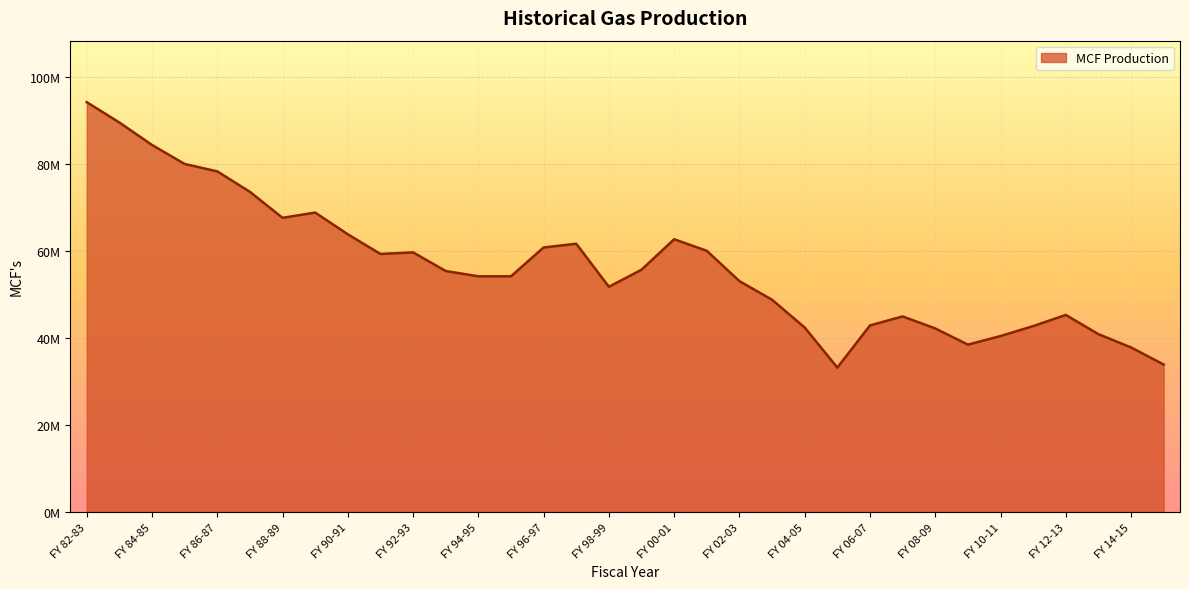

True or false: there are more than 1 points higher than both neighbors.

True